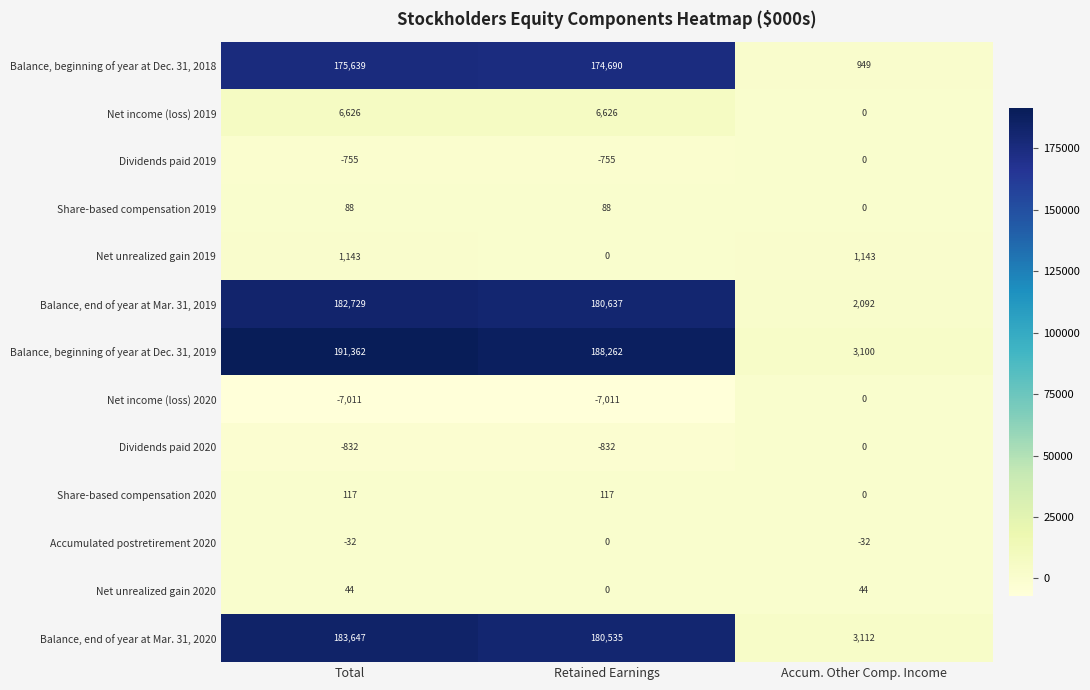

What is the average value of the Share-based compensation 2020 series?

78